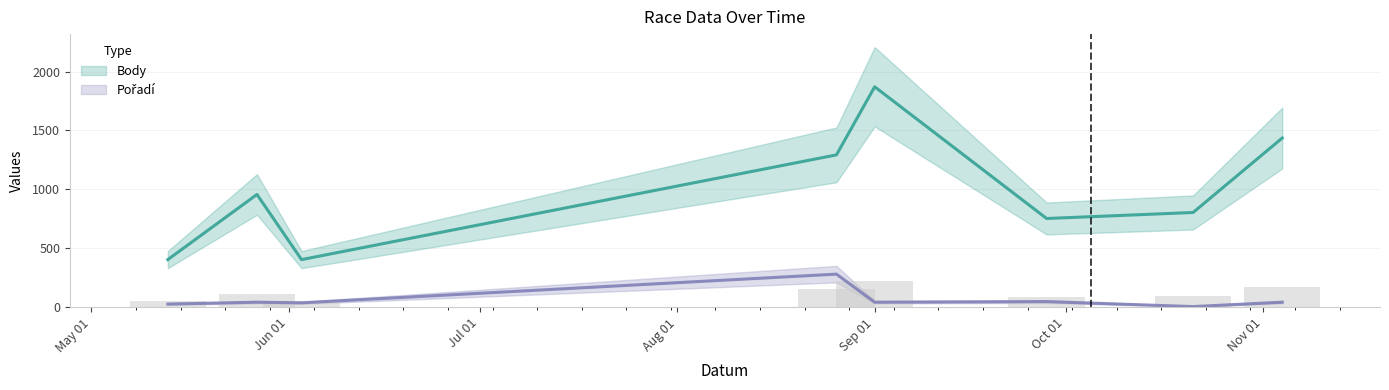

Reading left to right, extract all data points from this chart.

Body: 404.0	957.0	404.0	1293.0	1871.0	753.0	804.0	1436.0
Pořadí: 26.5	42.4	37.1	280.7	42.4	47.7	5.3	42.4